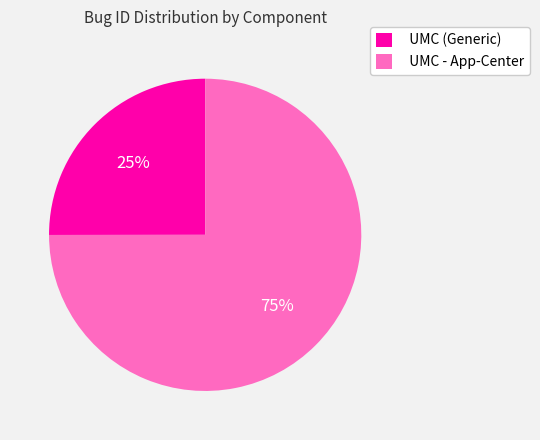

The UMC (Generic) slice represents 25% of the pie. True or false?

True